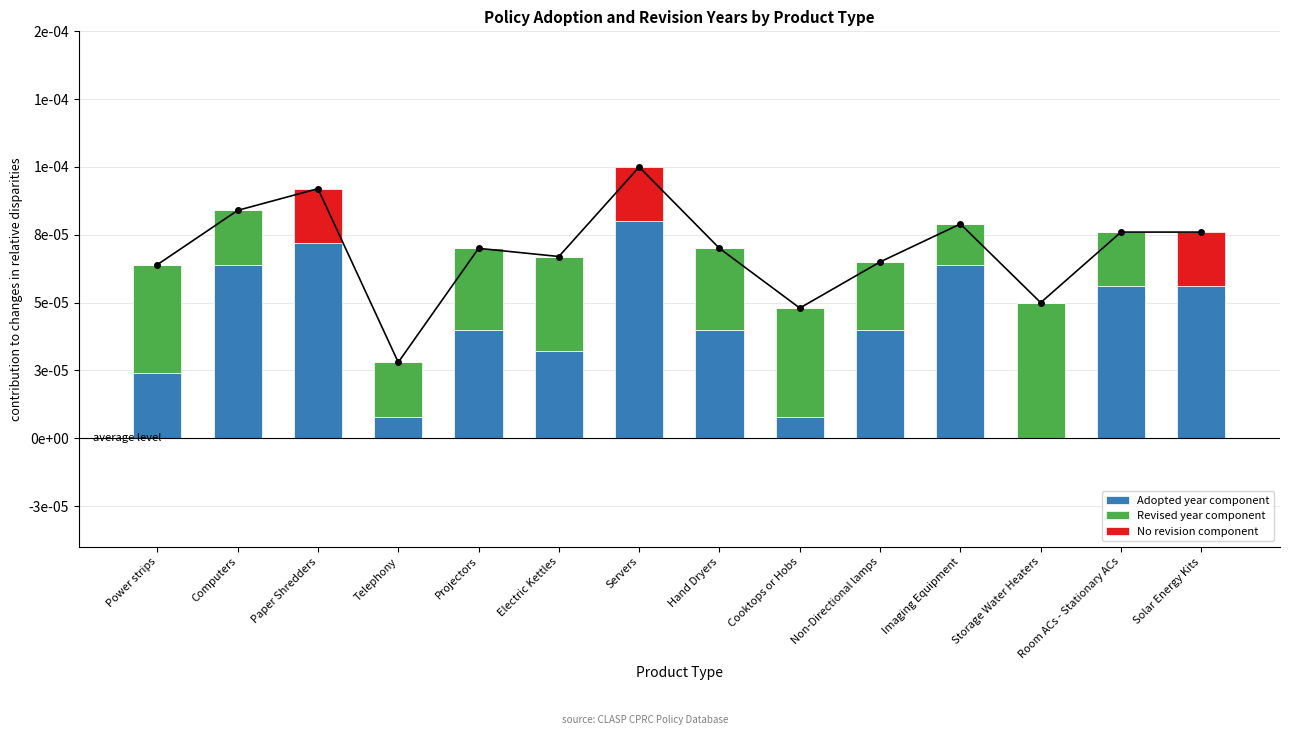

Rank the series by their maximum value, from lowest to highest.

No revision component, Revised year component, Adopted year component